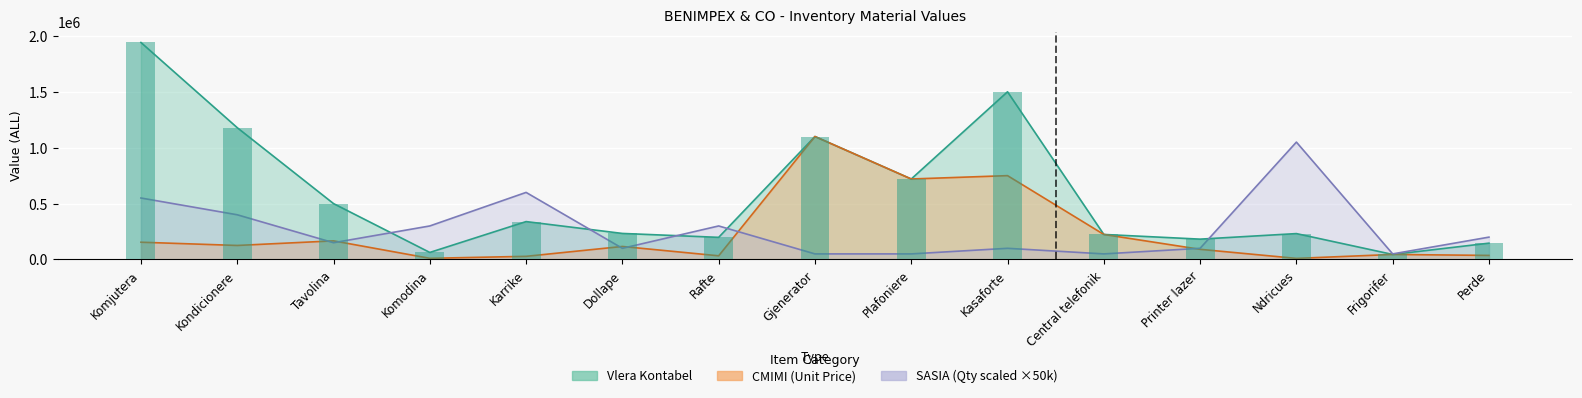

True or false: SASIA has a value of 200000 at Perde.

True